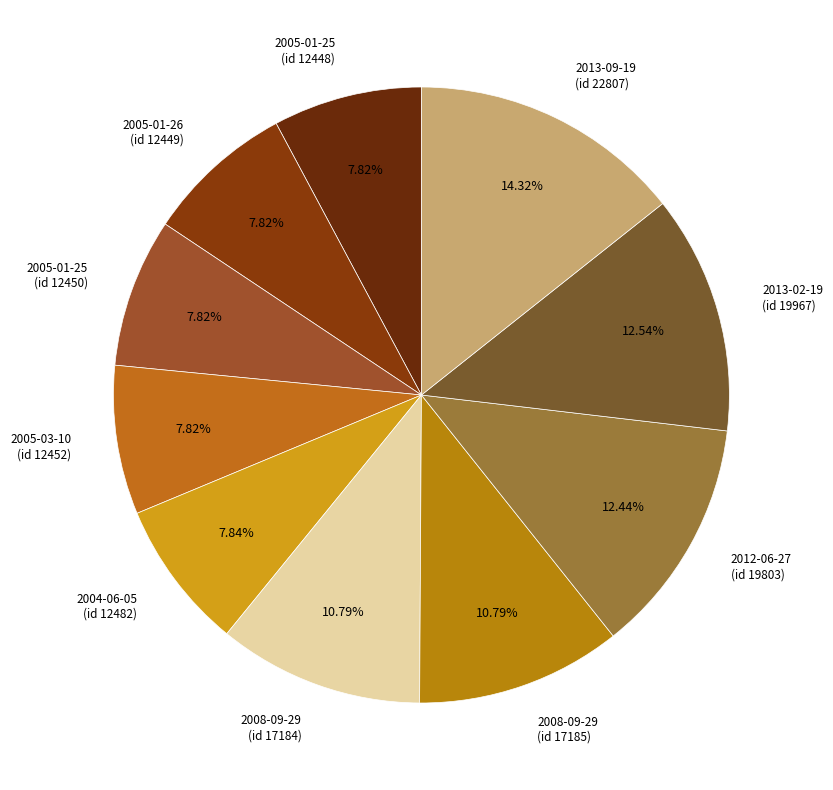

Do 2005-03-10 (id 12452) and 2004-06-05 (id 12482) together represent more than half of the pie?

No